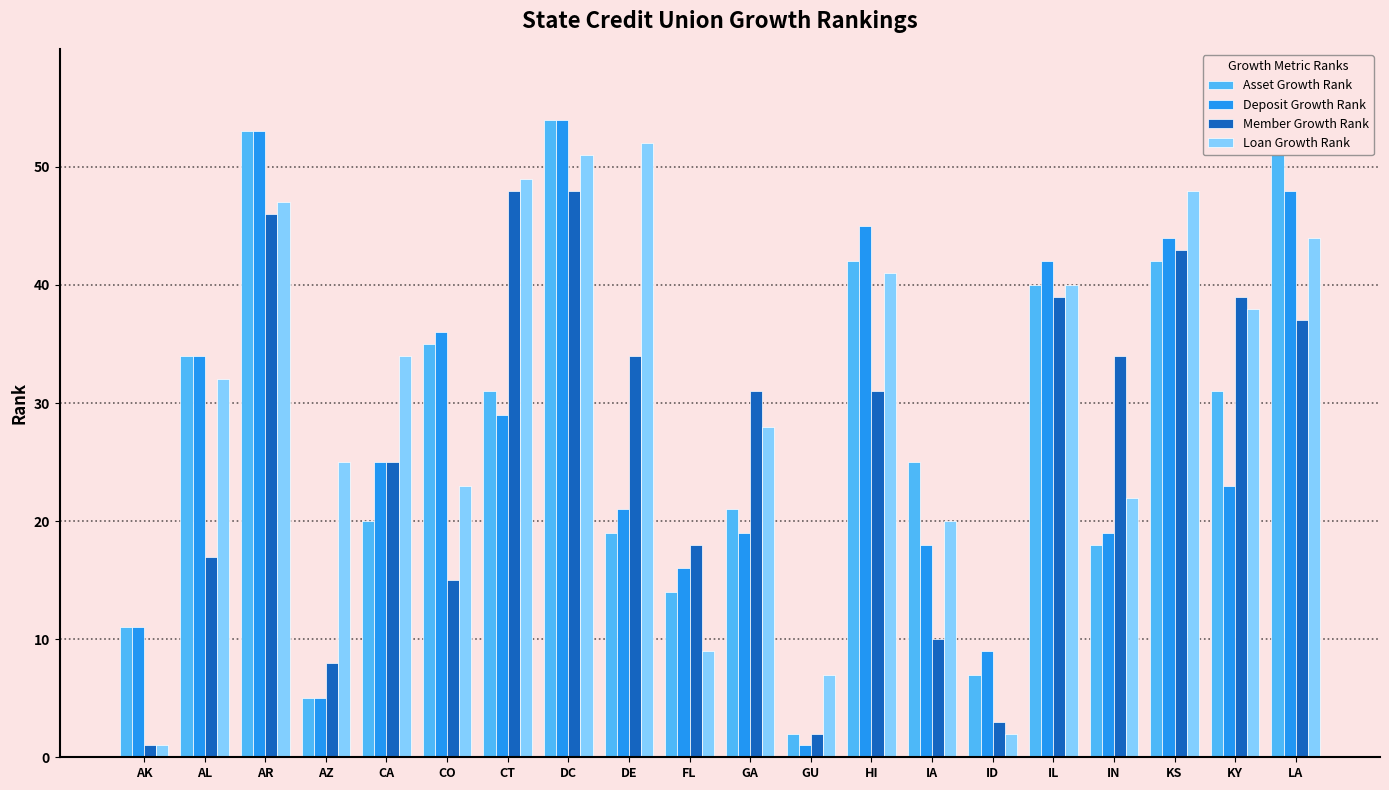

What is the difference between the Asset Growth Rank values at IA and GA?

4